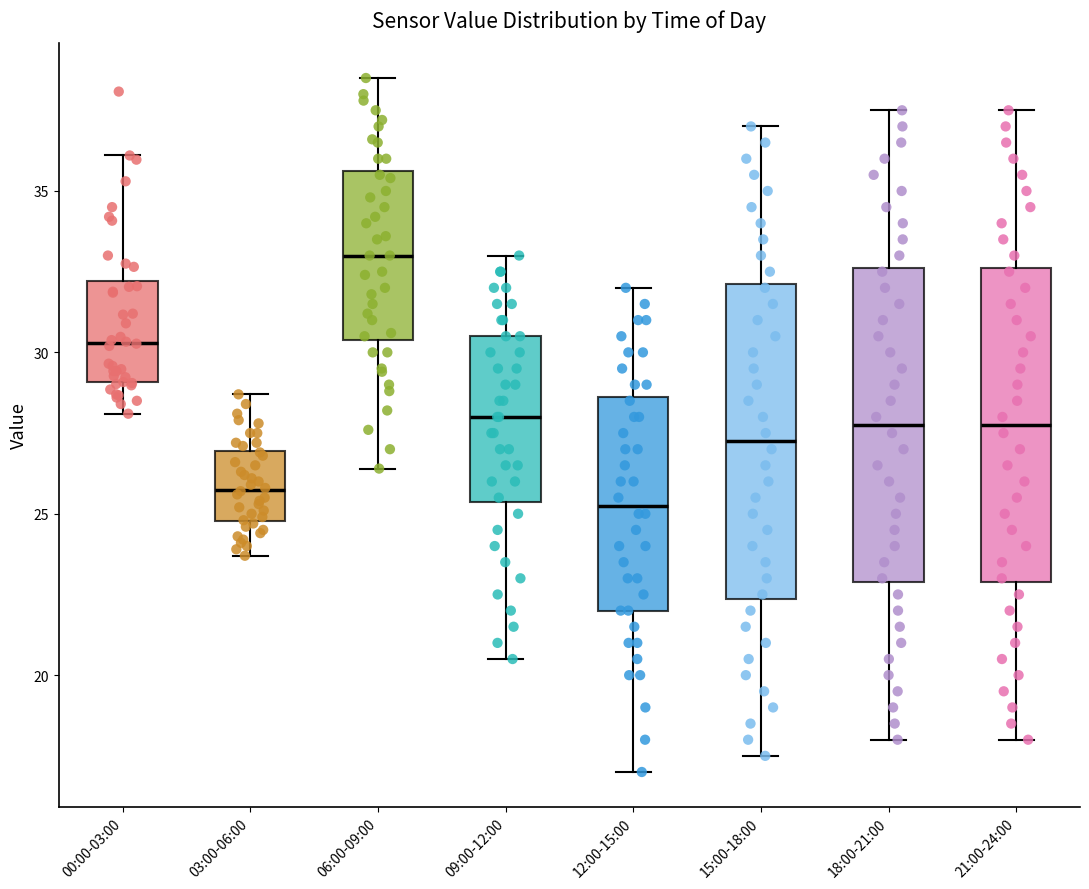

Where does the upper whisker of the box for 06:00-09:00 end on the y-axis? The values are not printed on the chart, so give them approximately, as read against the axis.

38.5